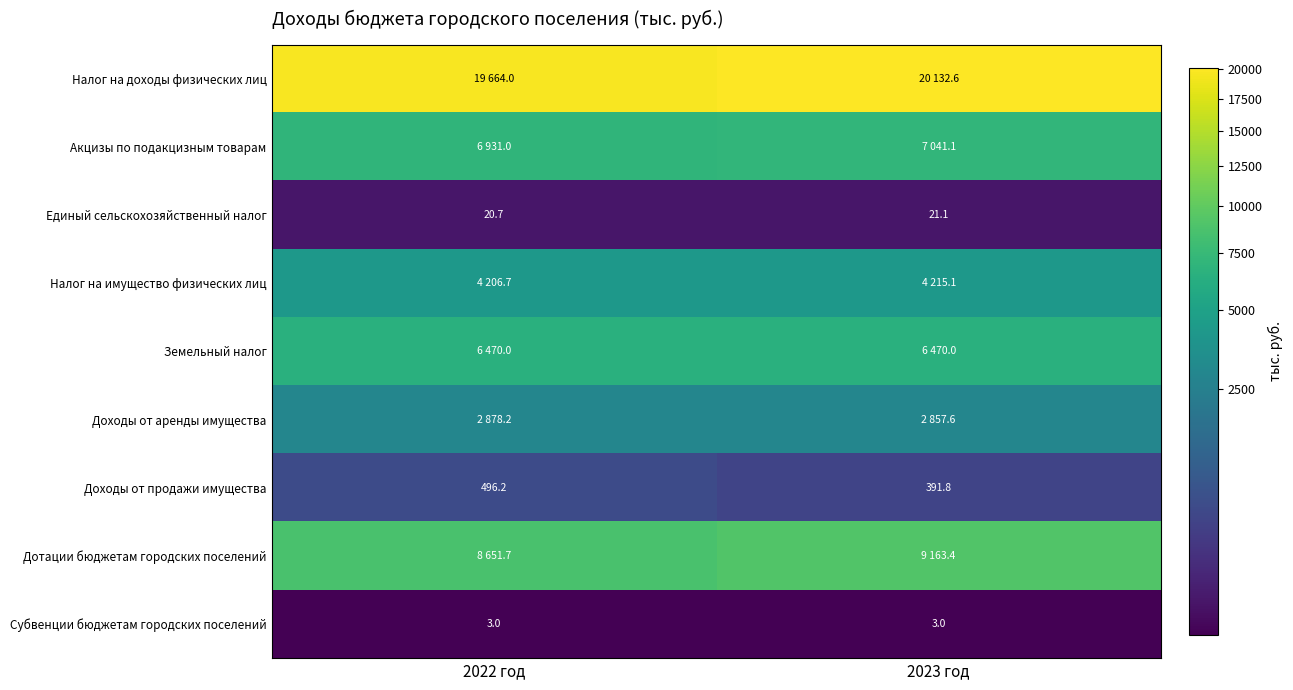

Which has a higher value, 2022 год or 2023 год?

2023 год